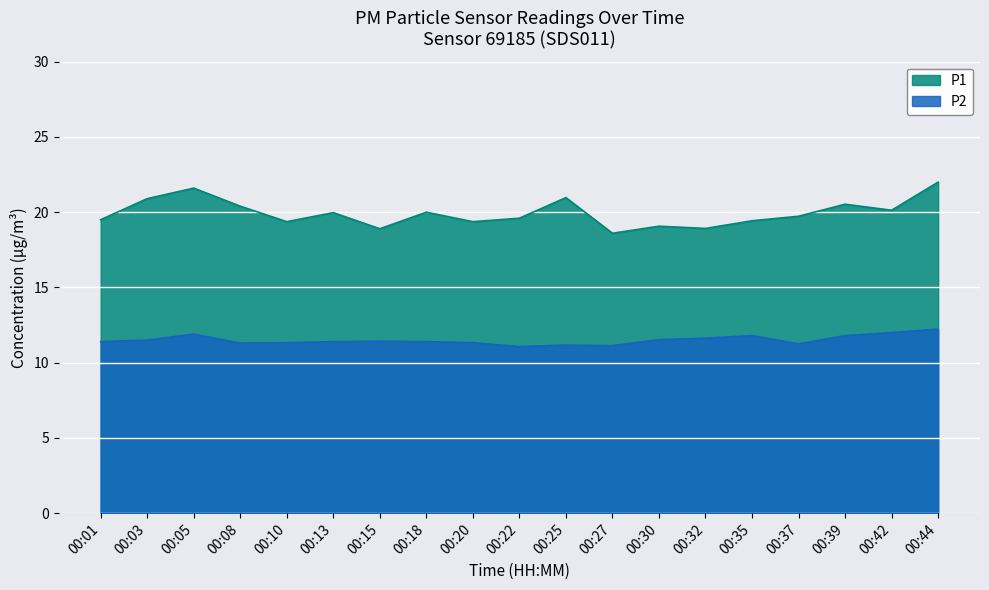

What is the maximum value for P1?

22.0